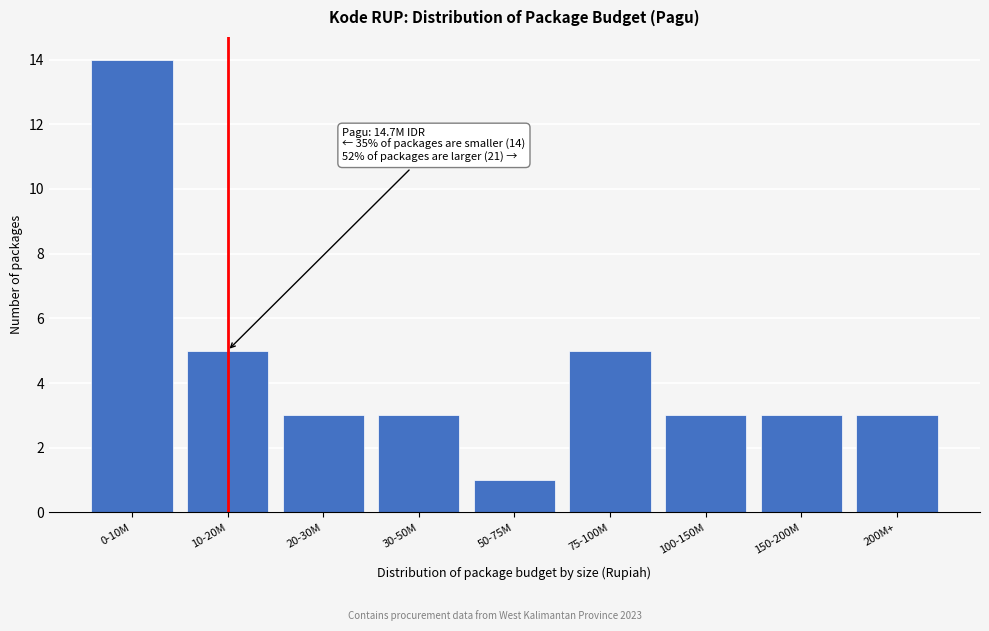

Reading right to left, what are all the values shown in this chart?

200M+=3	150-200M=3	100-150M=3	75-100M=5	50-75M=1	30-50M=3	20-30M=3	10-20M=5	0-10M=14